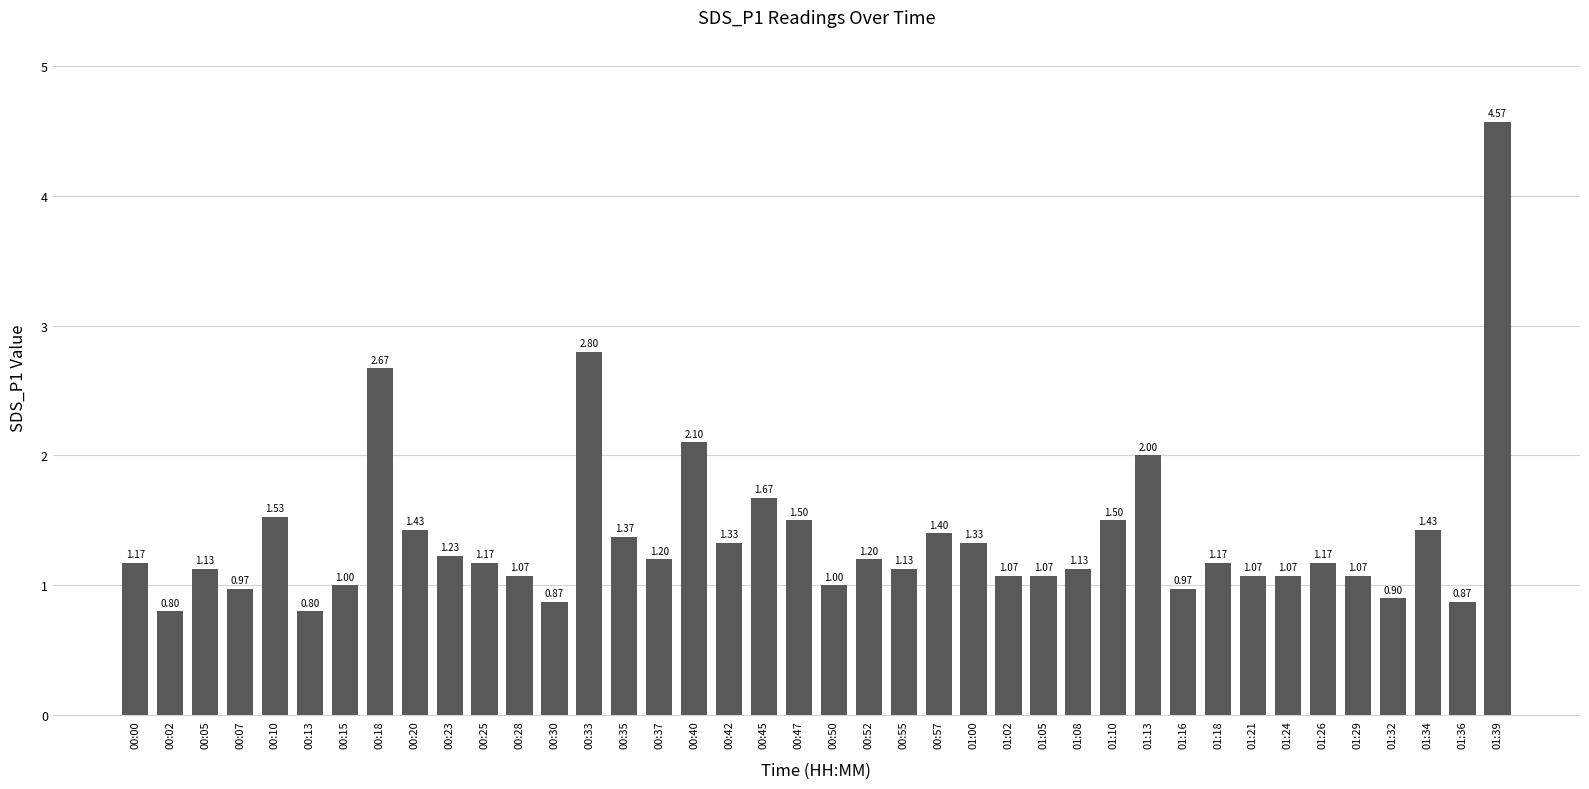

Which label corresponds to the largest value in the chart?

01:39